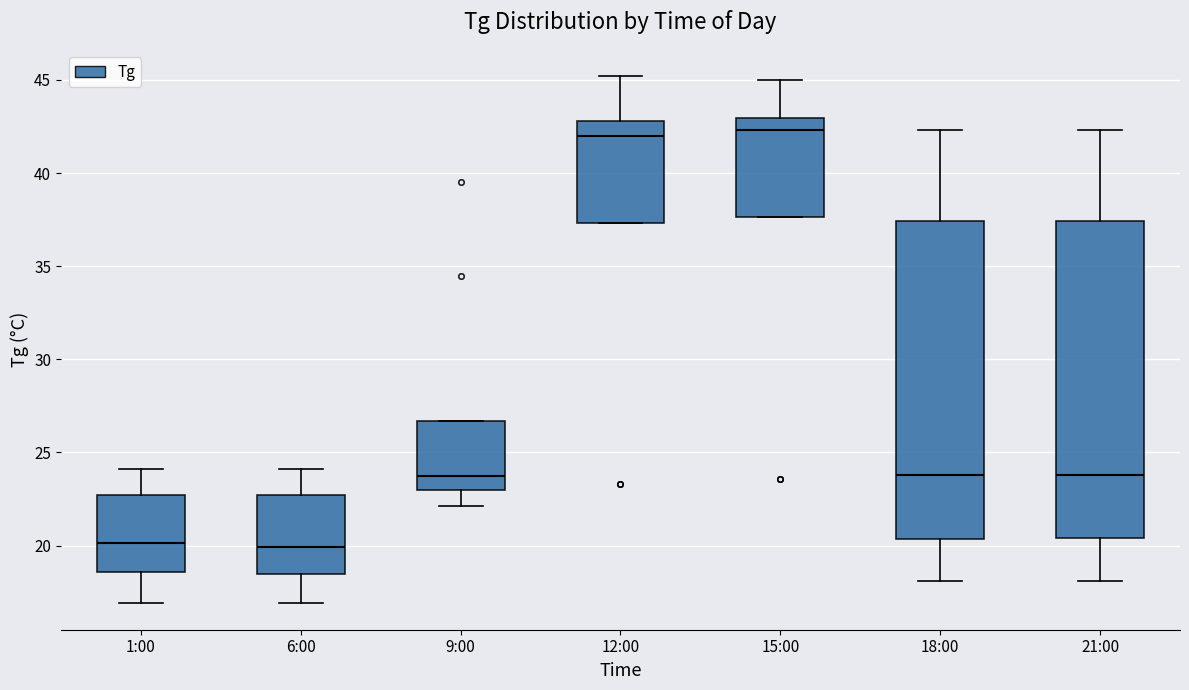

Where is the upper edge of the box for 21:00 on the y-axis? The values are not printed on the chart, so give them approximately, as read against the axis.

37.5